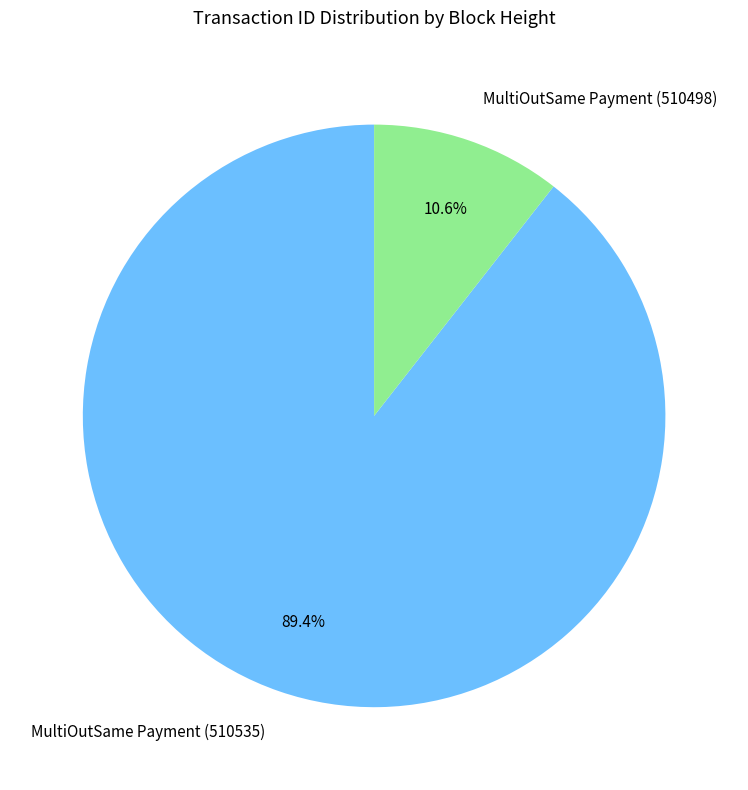

Rank the categories by value from highest to lowest.

MultiOutSame Payment (510535), MultiOutSame Payment (510498)